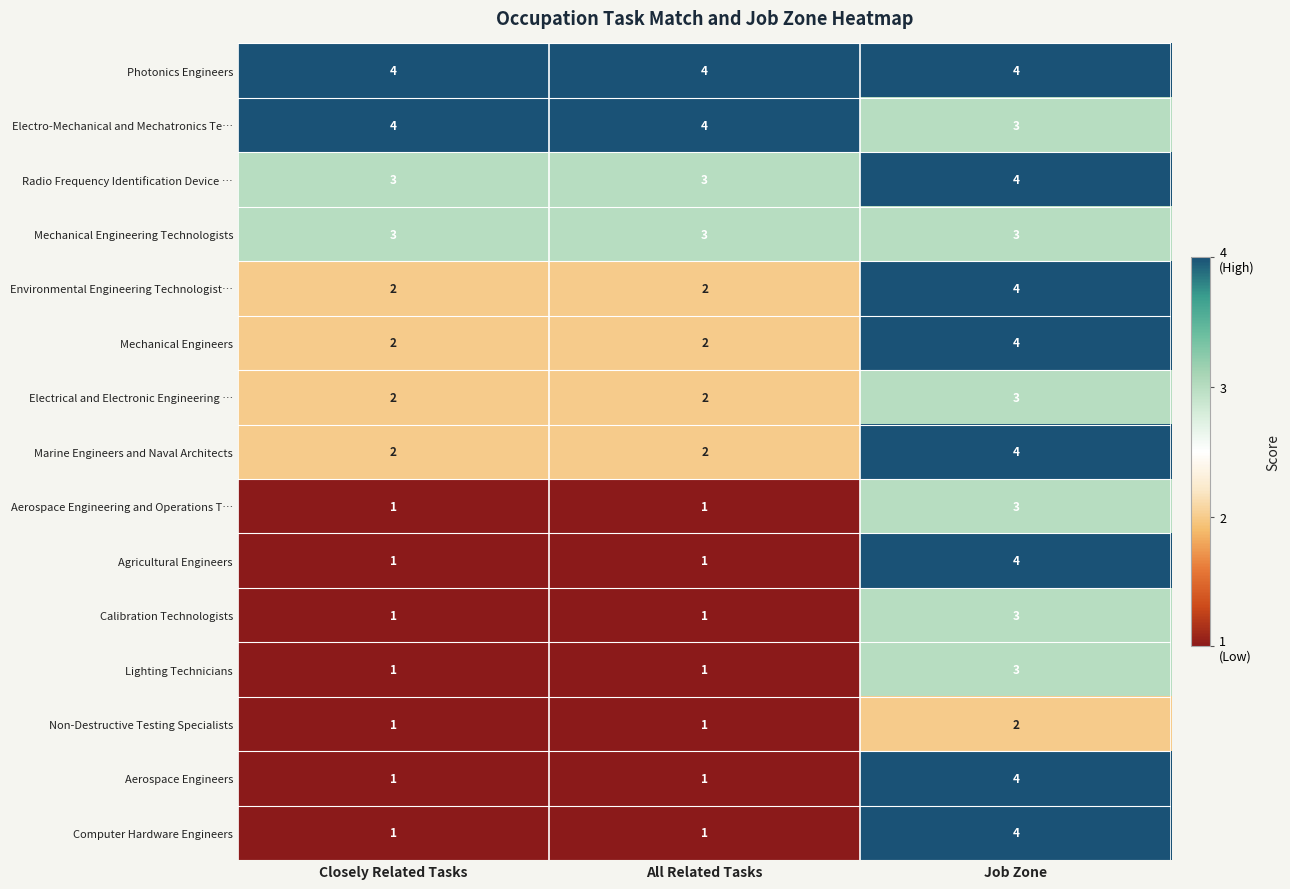

At how many categories does at least one series exceed 3?

3